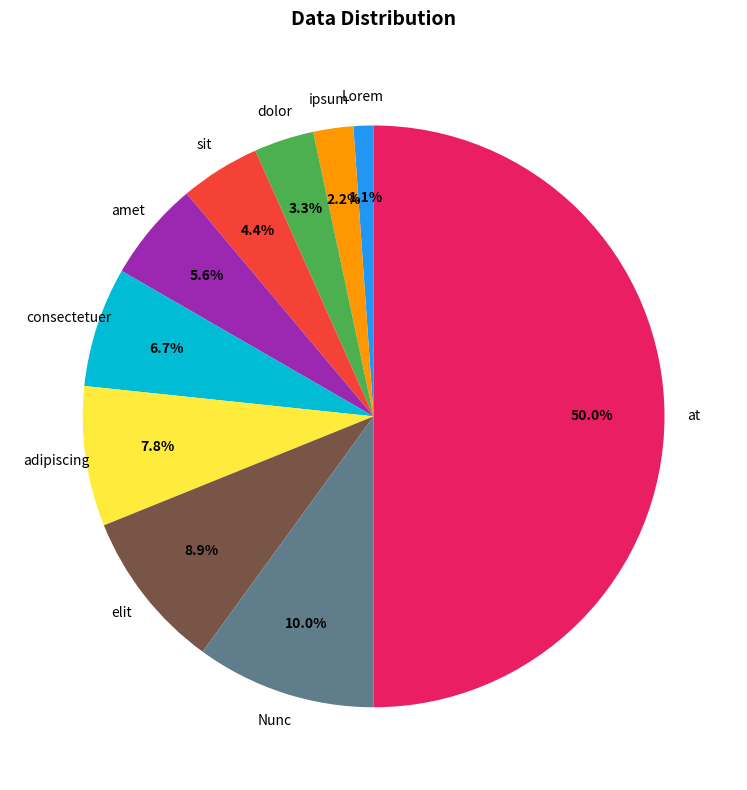

True or false: Nunc accounts for 10% of the total.

True